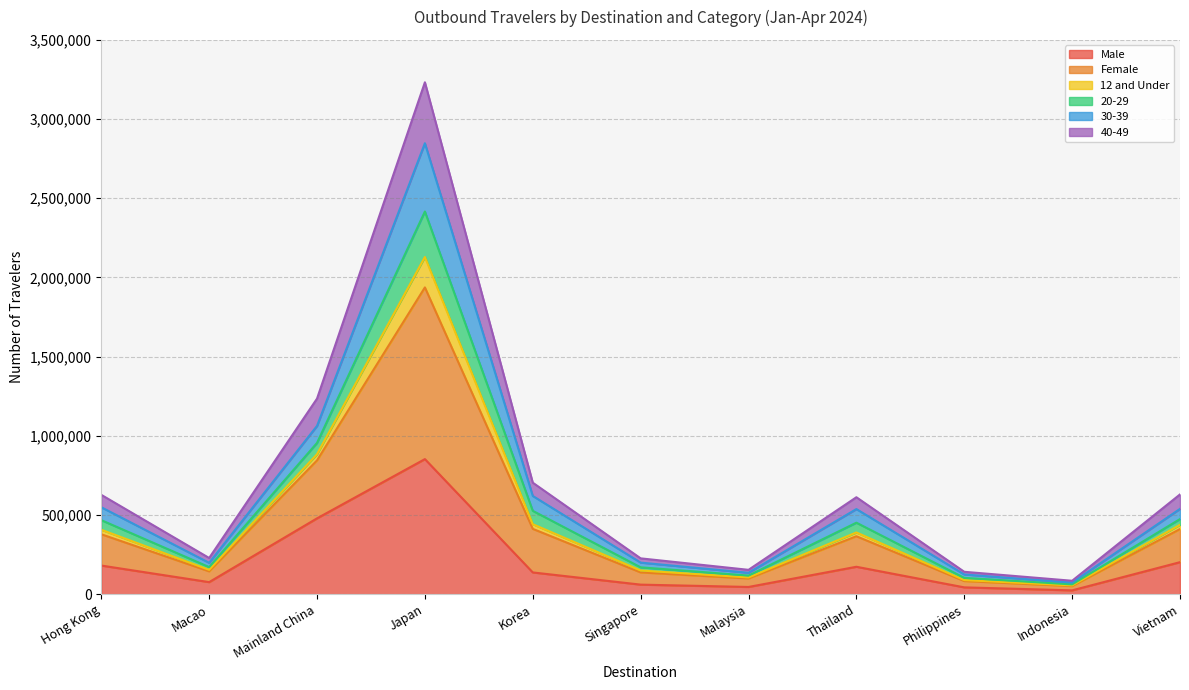

How many lines are shown in the chart?

6